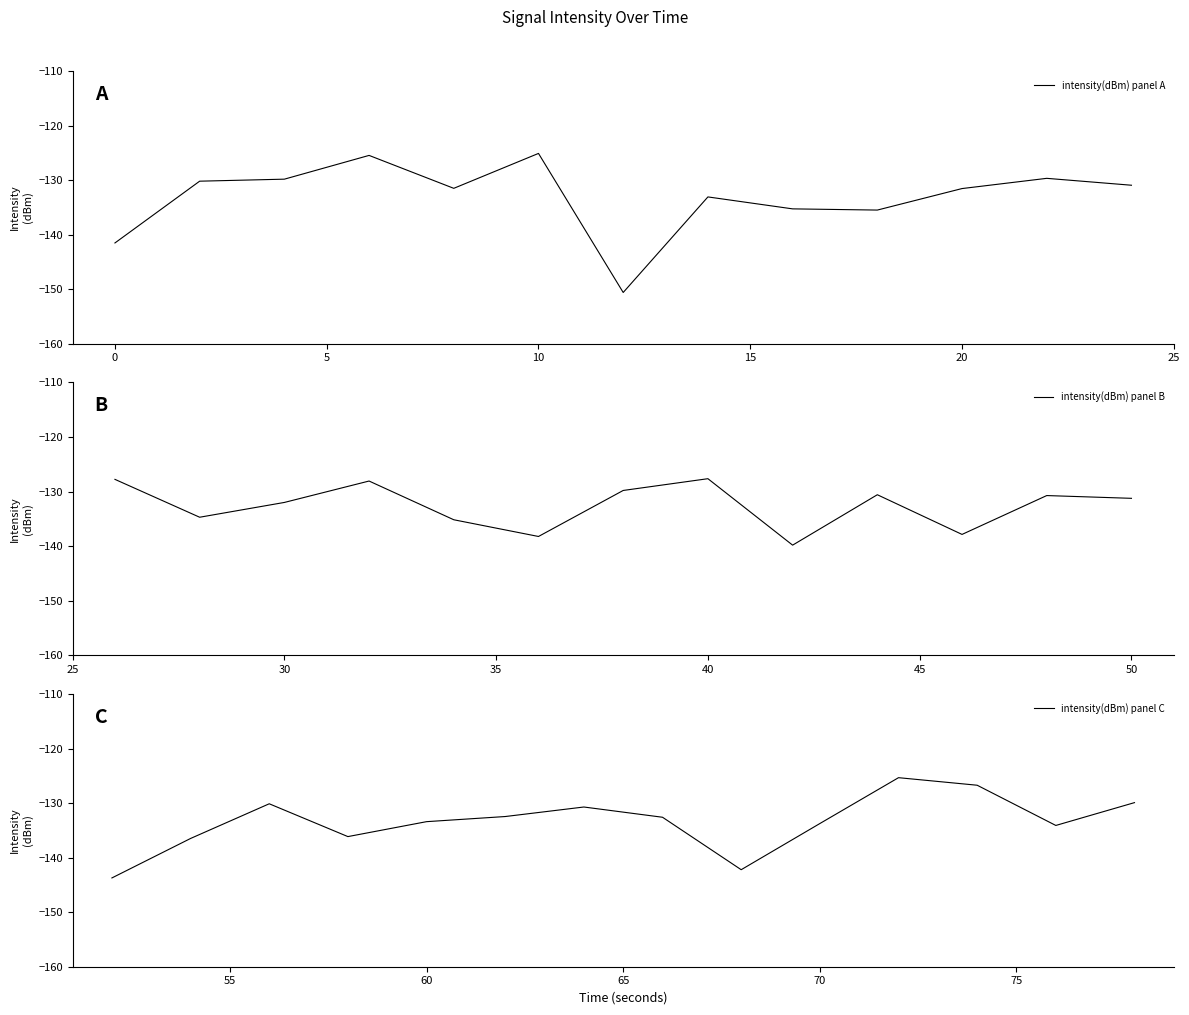

How many data points are less than -131?

23